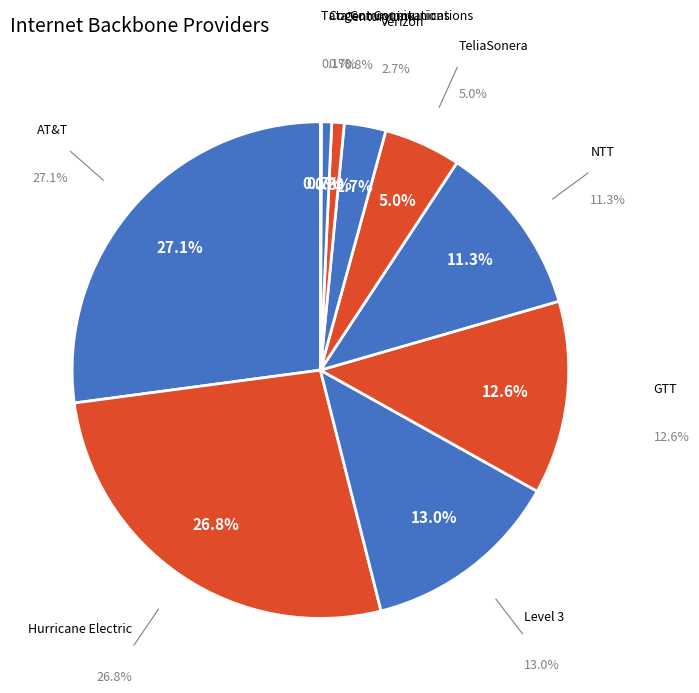

Is it true that Hurricane Electric is 27% of the pie?

True